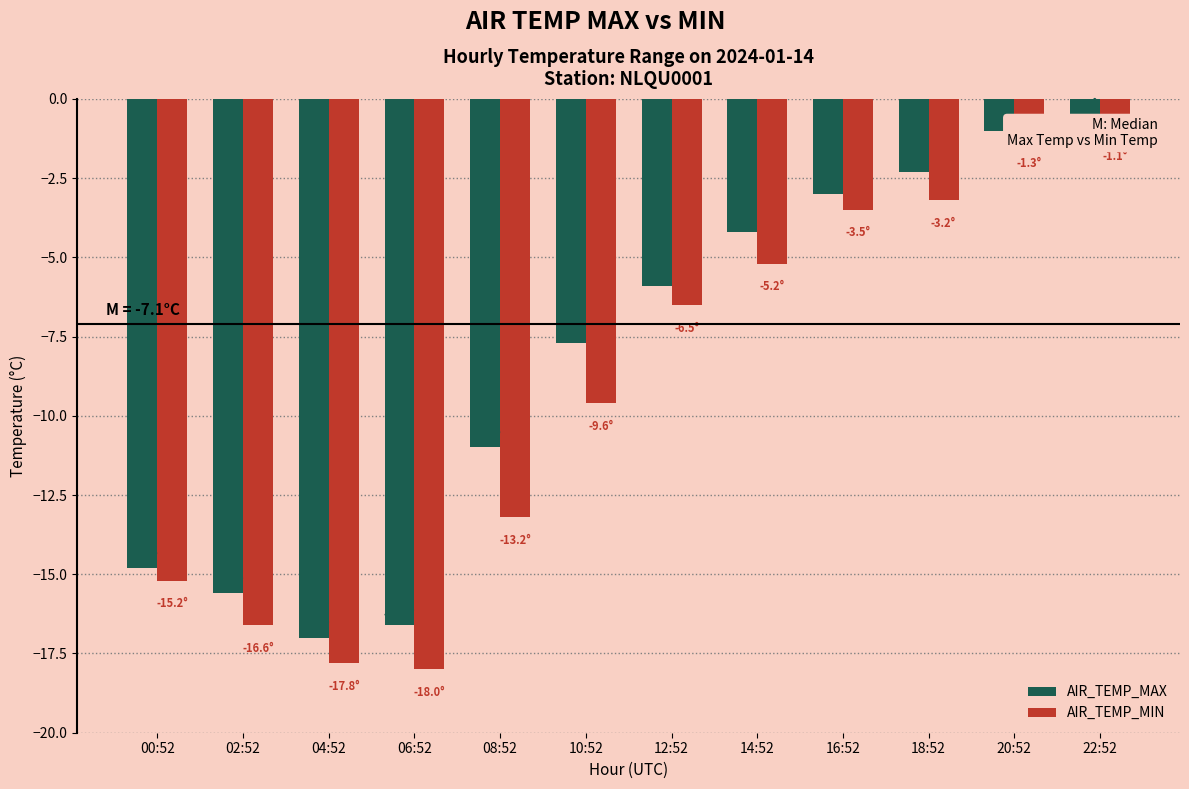

At which label does AIR_TEMP_MAX reach its peak?

22:52